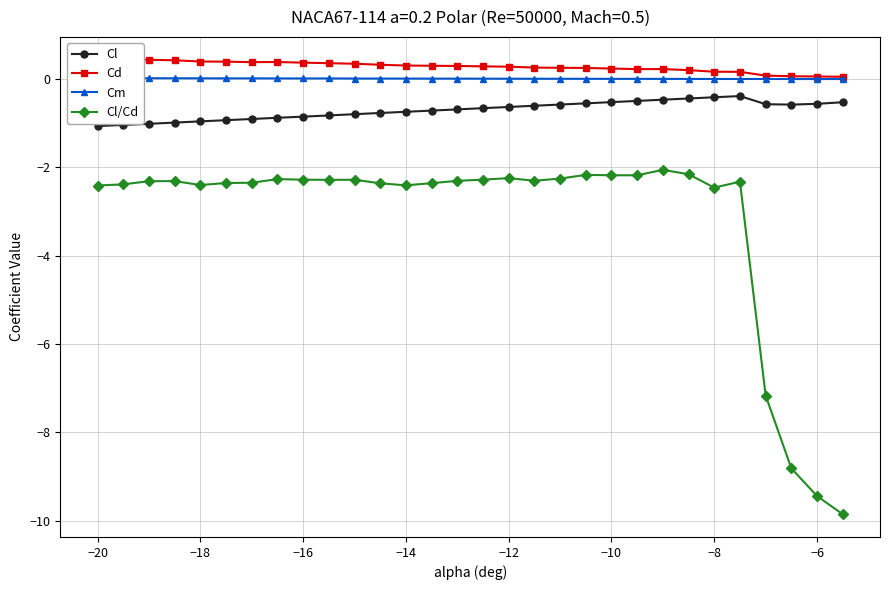

Does the chart have visible grid lines?

Yes